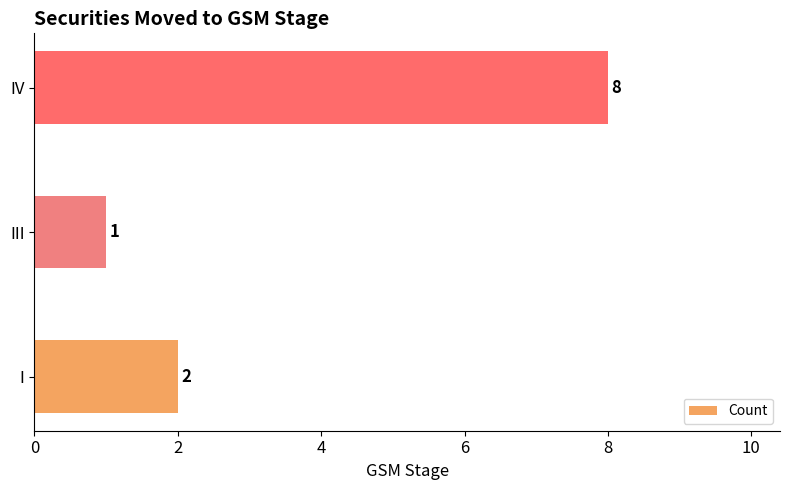

Approximately how many times larger is the value at III compared to I?

0.5